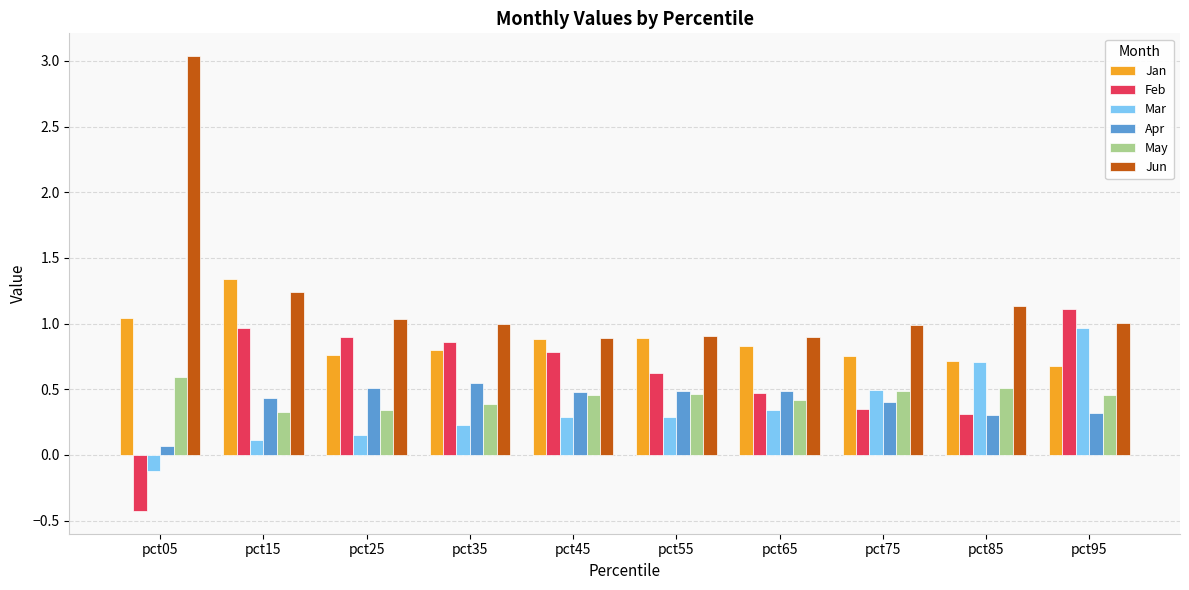

Which series has the largest range (max minus min)?

Jun